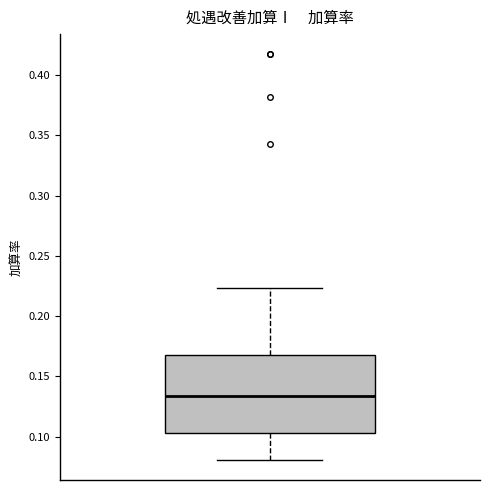

Where does the lower whisker of the box end on the y-axis? The values are not printed on the chart, so give them approximately, as read against the axis.

0.080